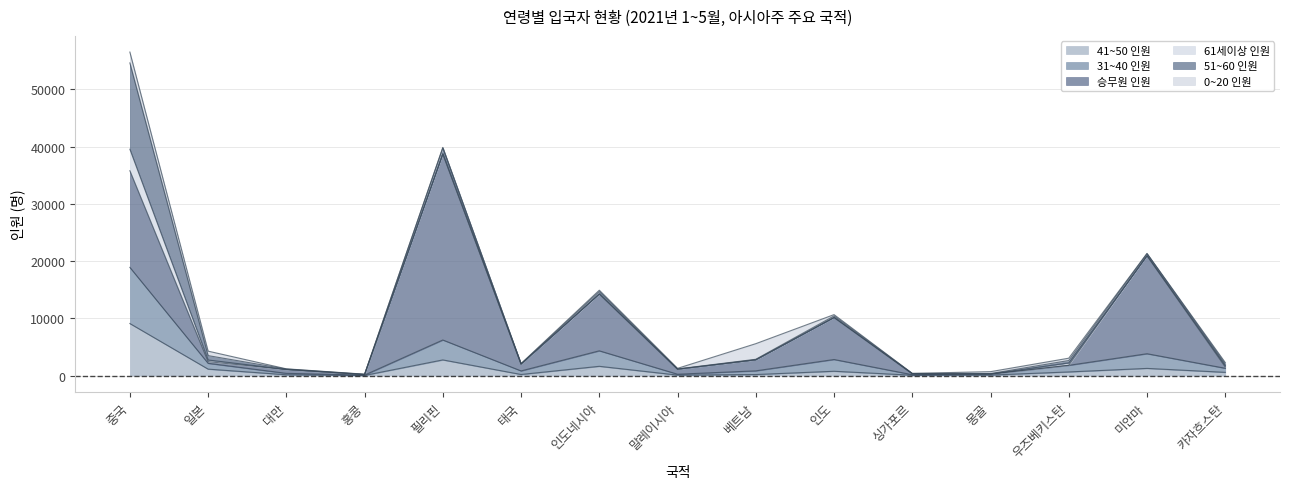

True or false: 51~60 인원 and 61세이상 인원 intersect in this chart.

False